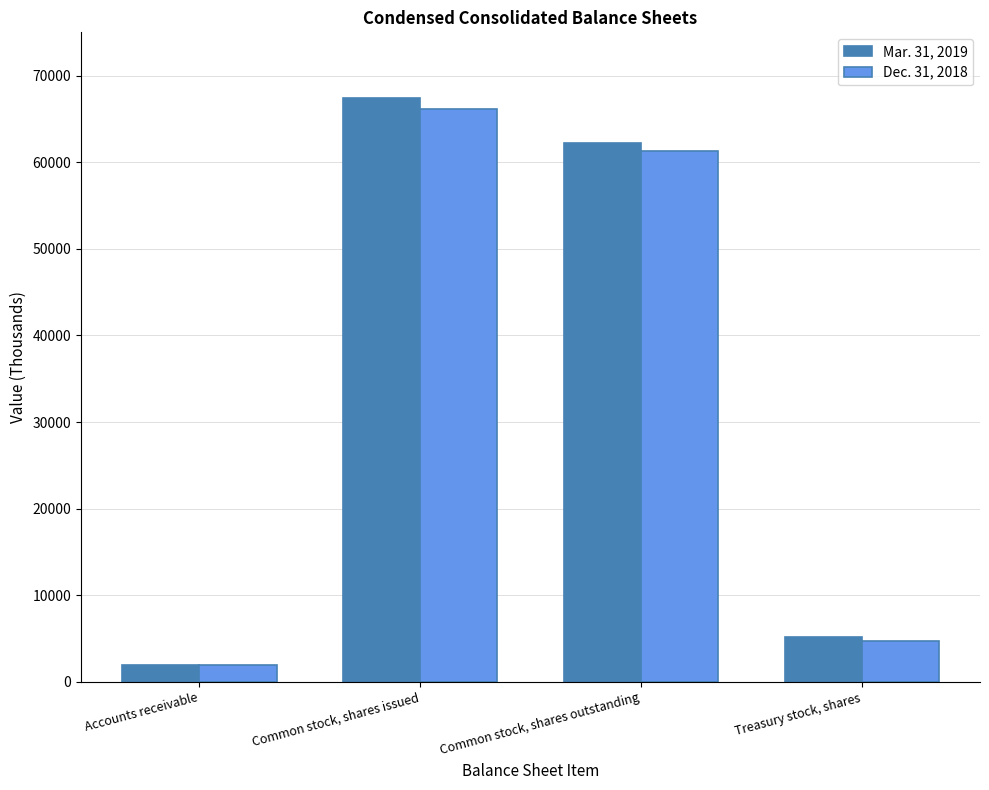

At Accounts receivable, list the series in order from largest to smallest.

Dec. 31, 2018, Mar. 31, 2019